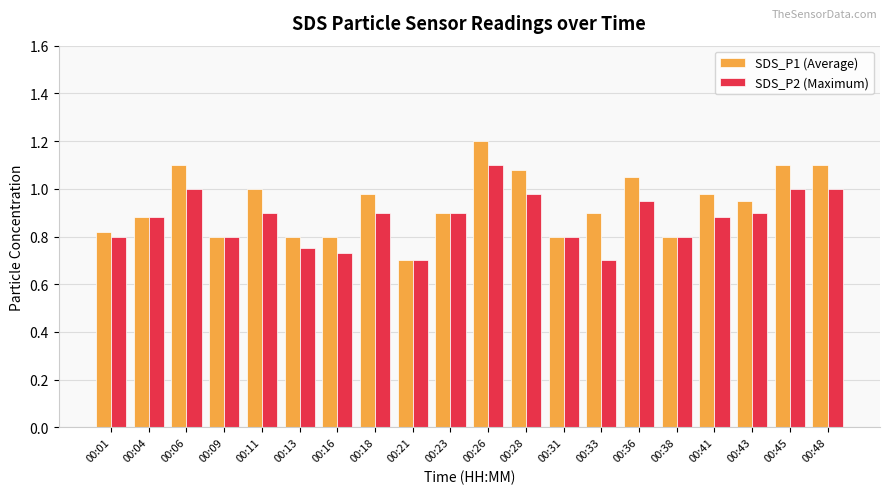

At 00:48, list the series in order from largest to smallest.

SDS_P1 (Average), SDS_P2 (Maximum)